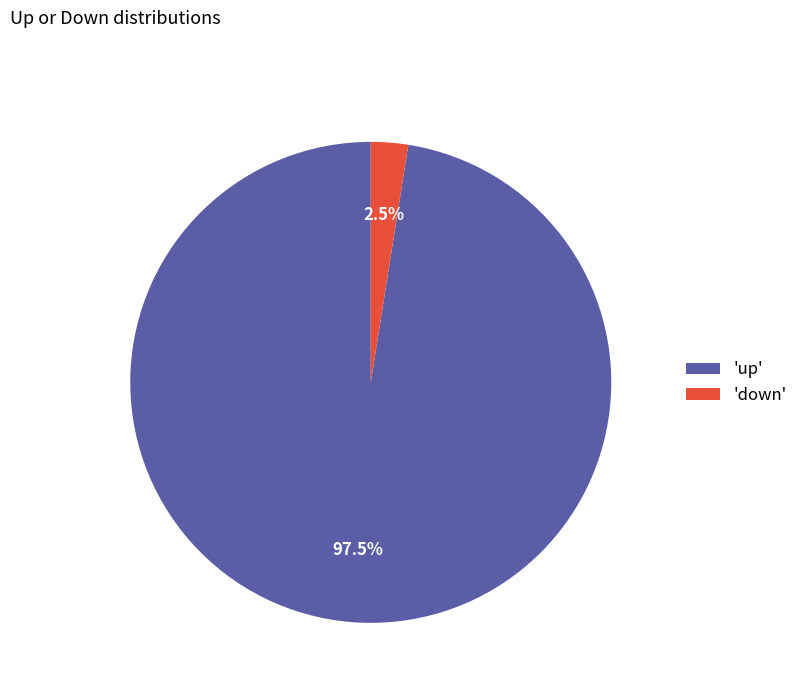

Count the number of slices in the pie.

2